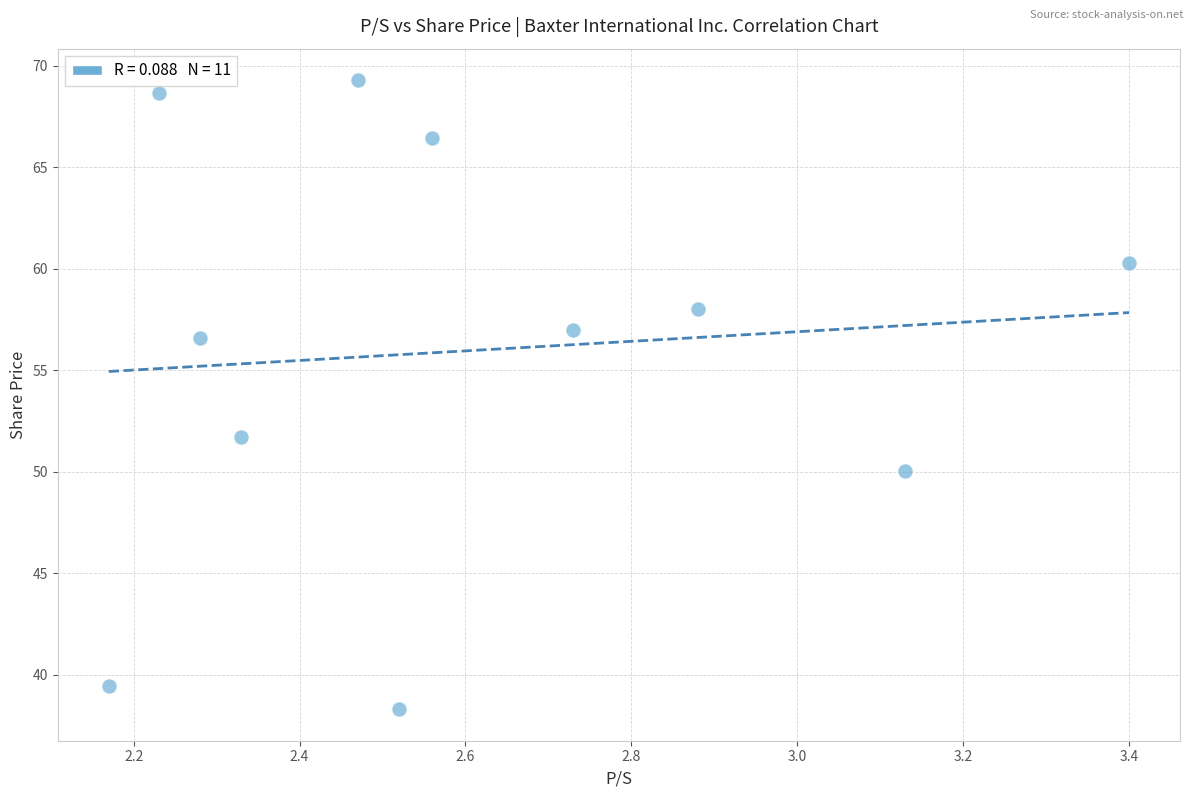

What is the average X value?

2.6